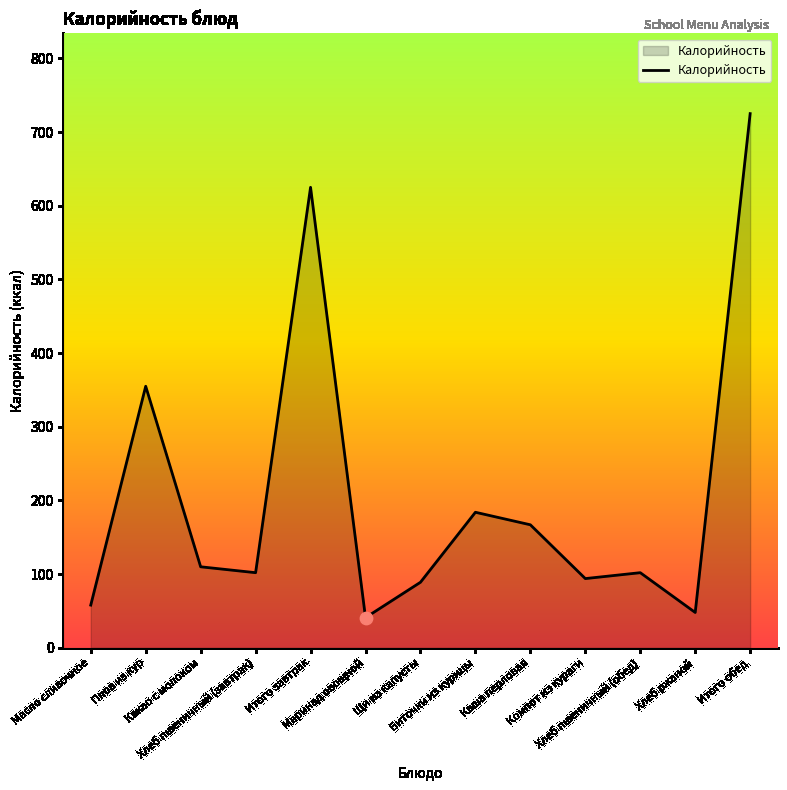

Which has a higher value, Хлеб пшеничный (завтрак) or Щи из капусты?

Хлеб пшеничный (завтрак)